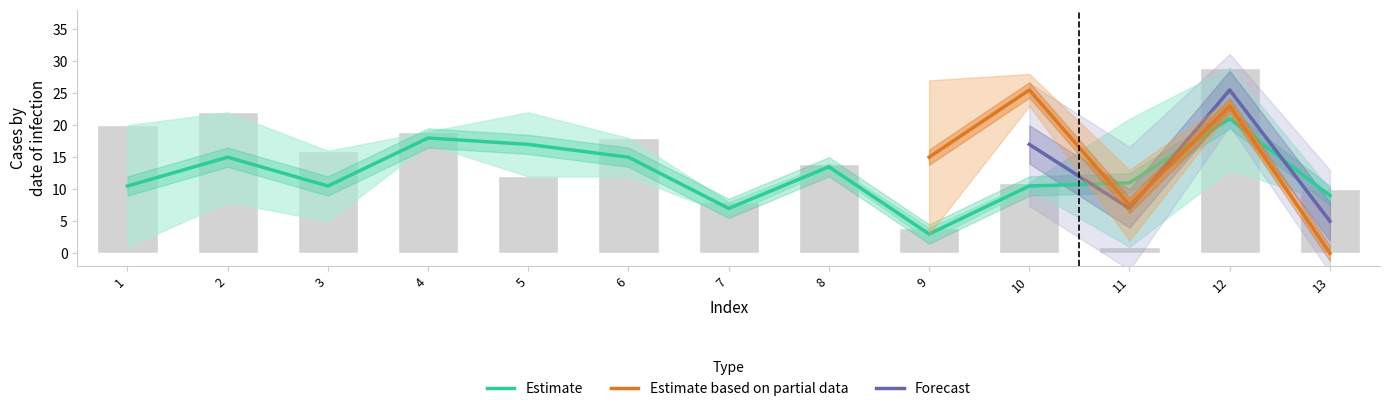

What is the difference between the highest and lowest values at 11?

20